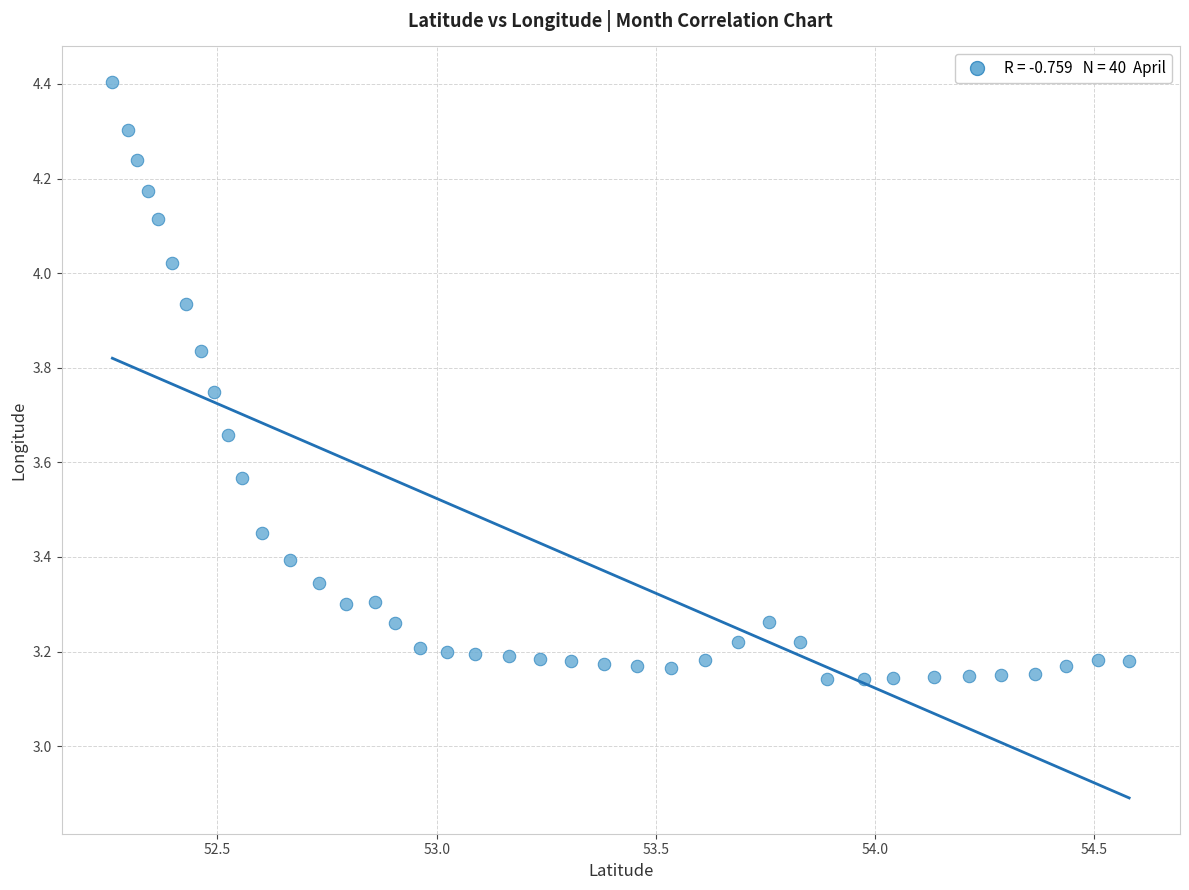

What is the range of X values (max minus min)?

2.3